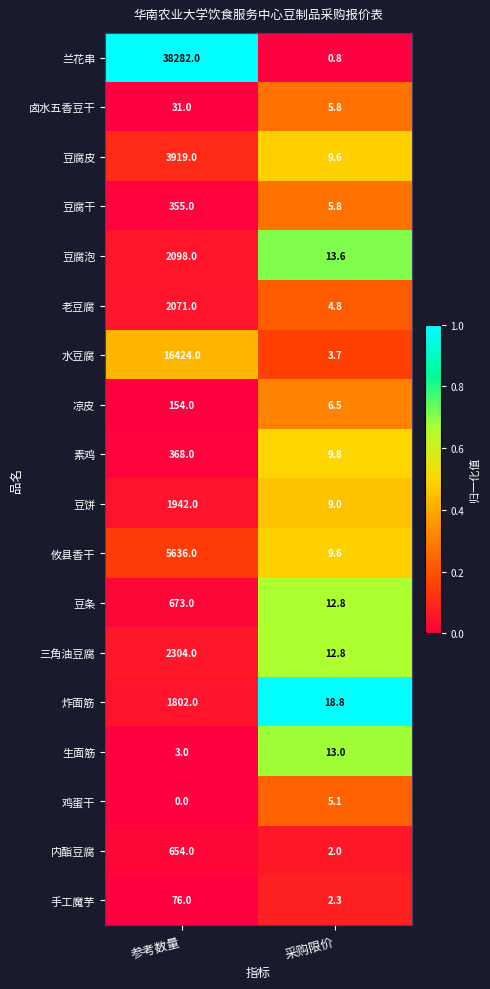

What is the sum of all 凉皮 values?

160.5